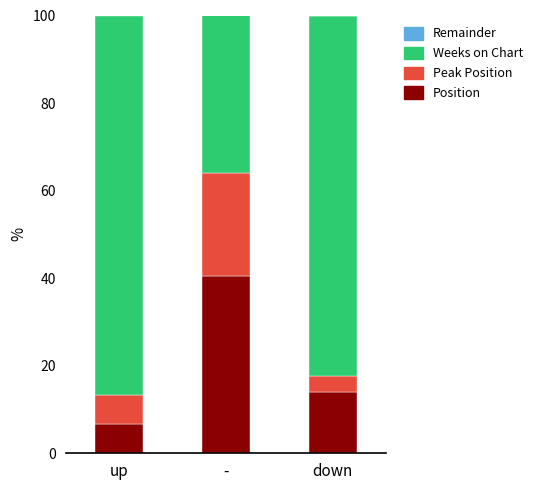

Which category has the highest value in the Position series?

-